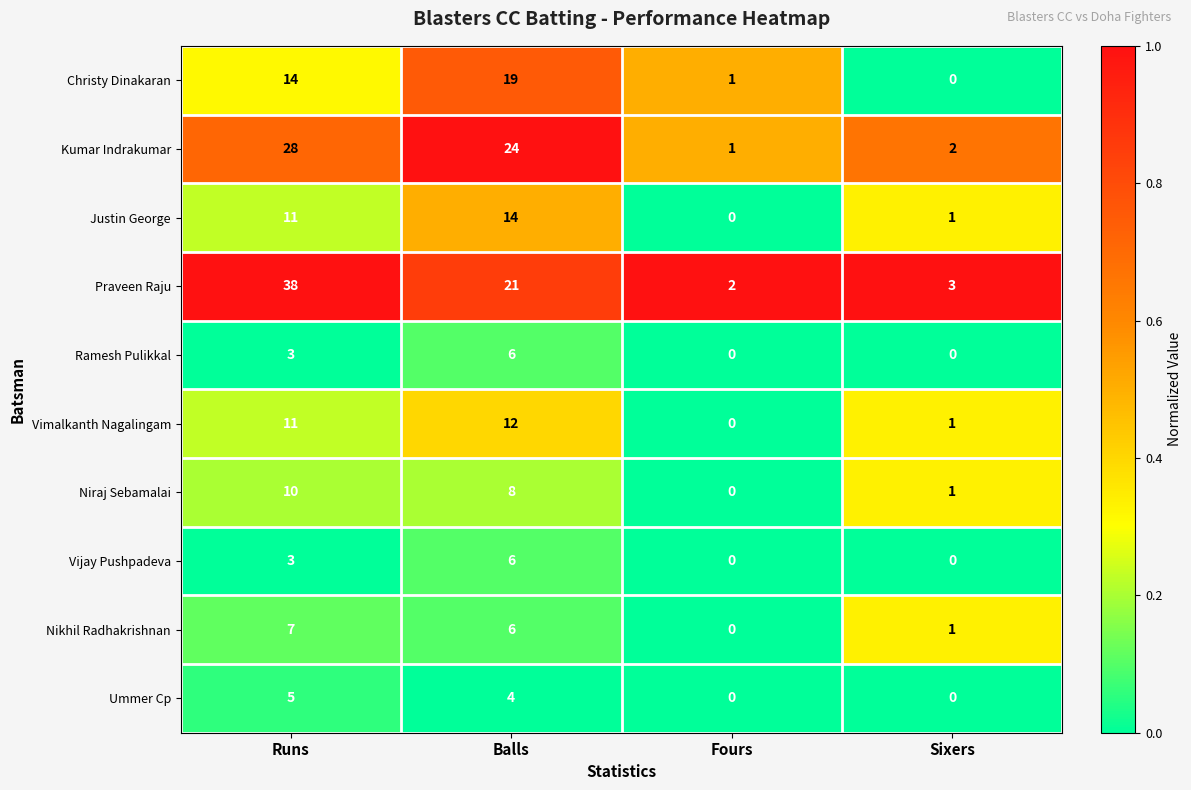

What is the total value across all series at Balls?

120